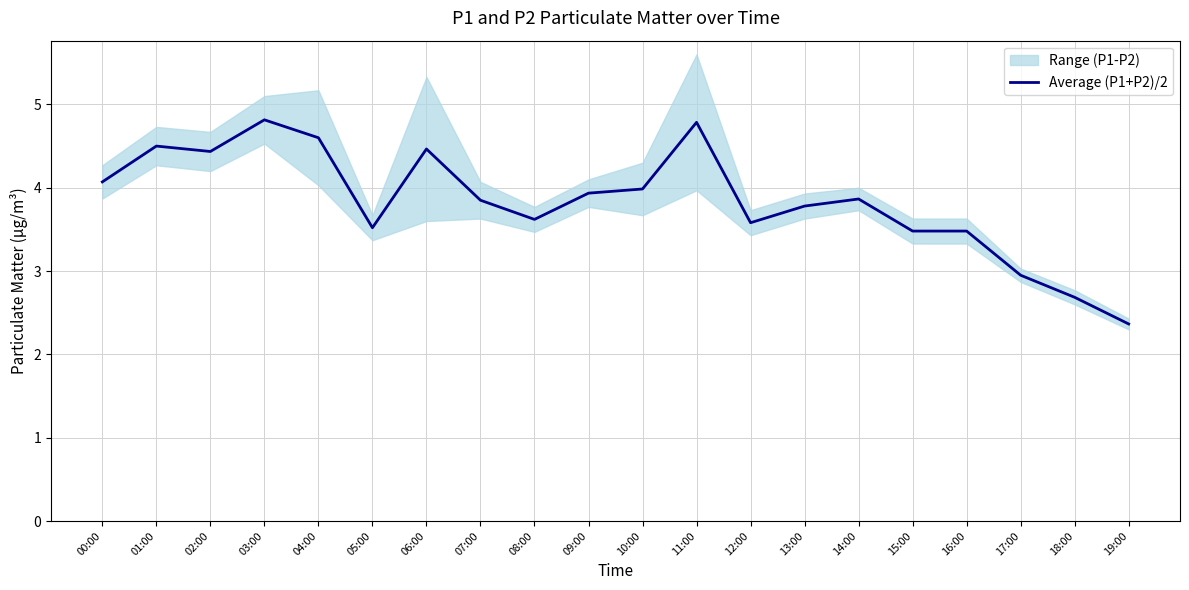

The chart shows a value of 4.5 at 06:00. True or false?

True